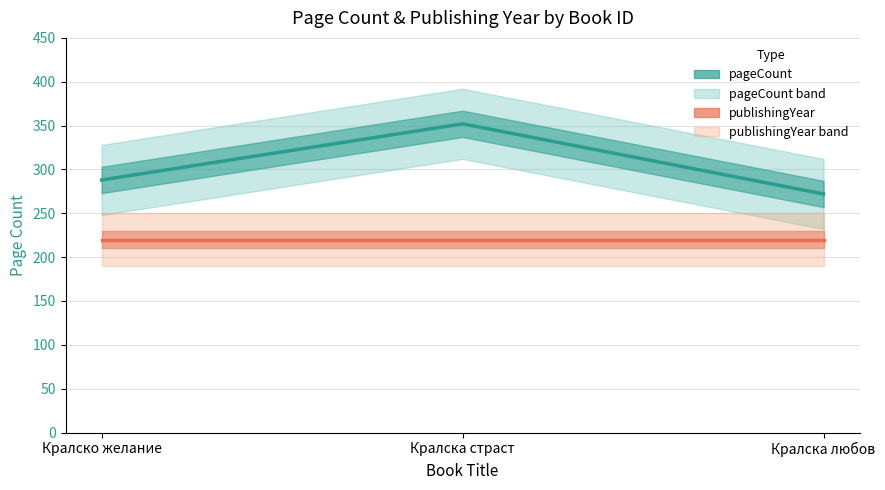

Which series has the widest spread of values?

pageCount